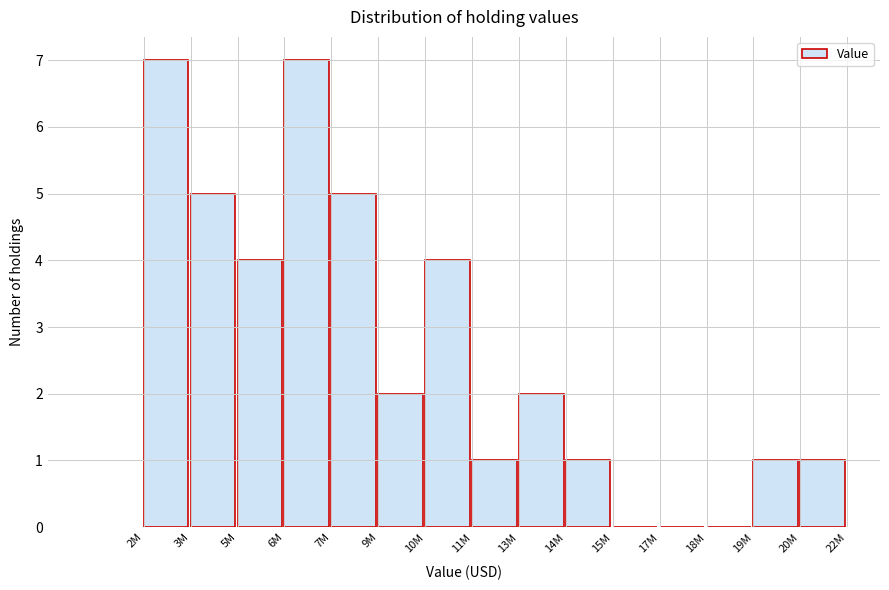

Reading left to right, what are all the values shown in this chart?

2M=7	3M=5	5M=4	6M=7	7M=5	9M=2	10M=4	11M=1	13M=2	14M=1	15M=0	17M=0	18M=0	19M=1	20M=1